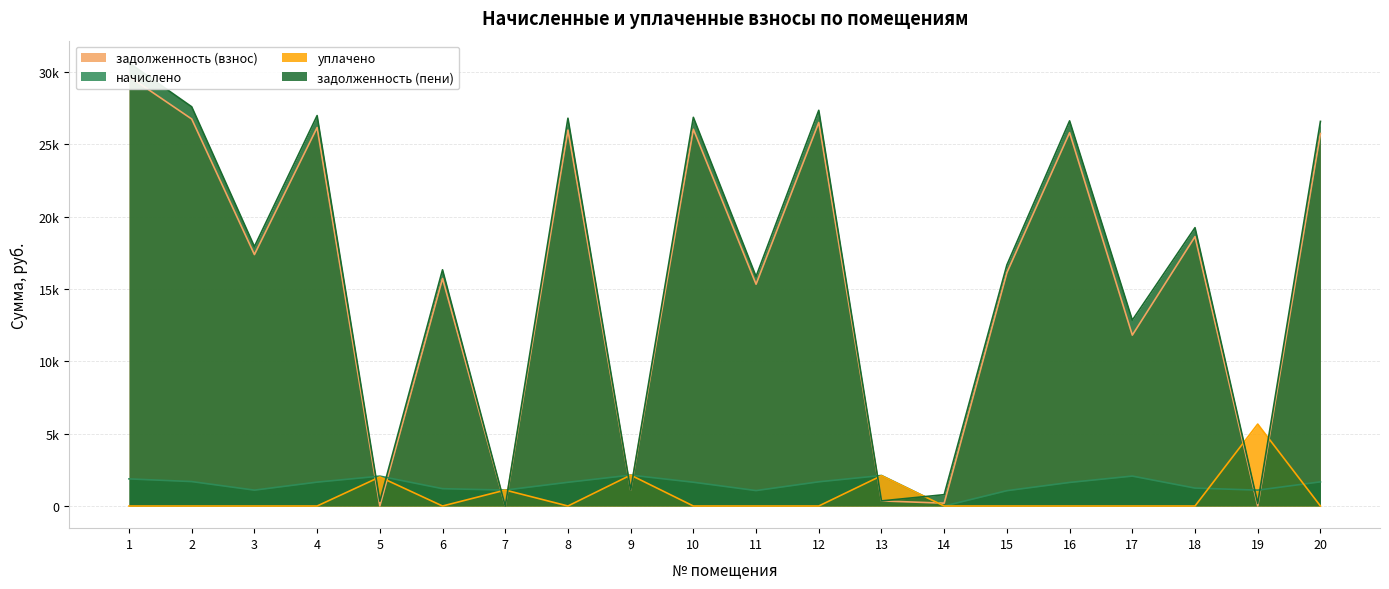

What is the difference between the задолженность (взнос) values at 1 and 14?

29487.6